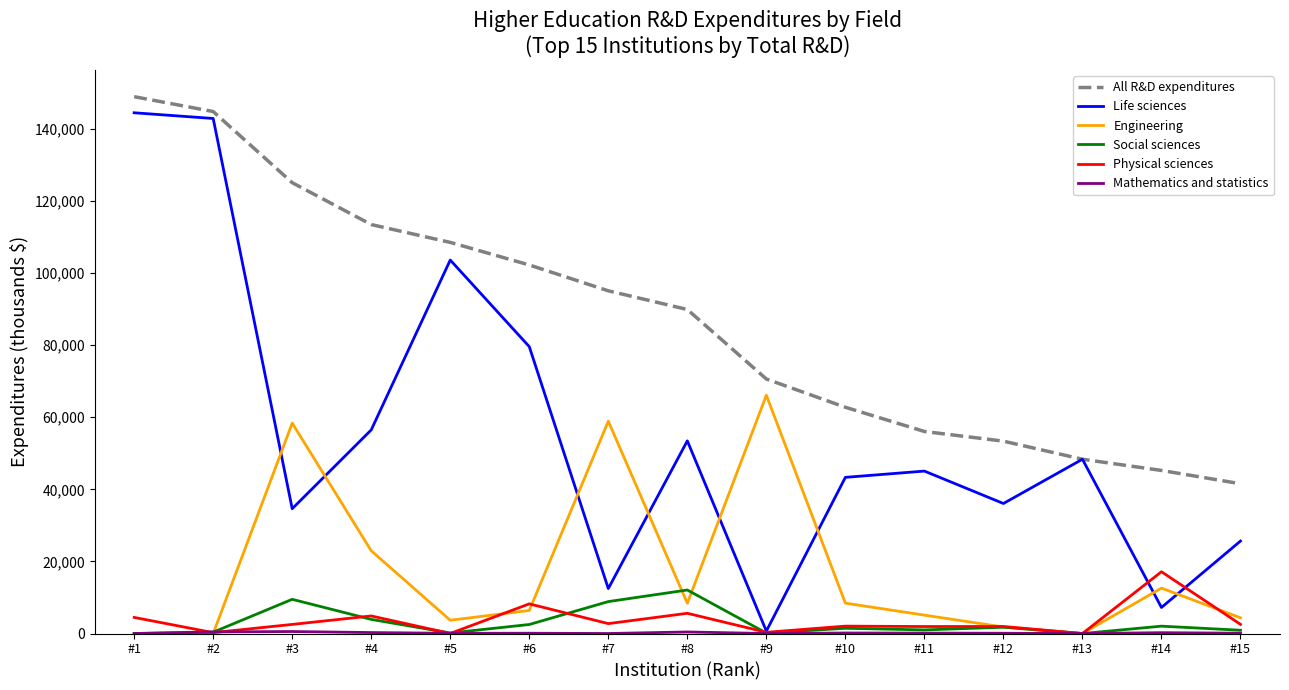

Is this an area chart (filled region under the line)?

No